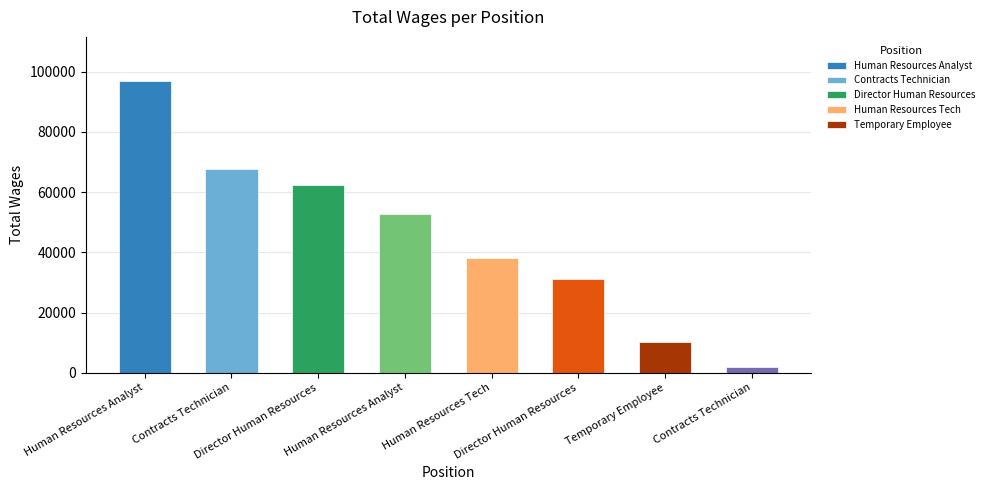

Where does the data first go above 52729?

Human Resources Analyst